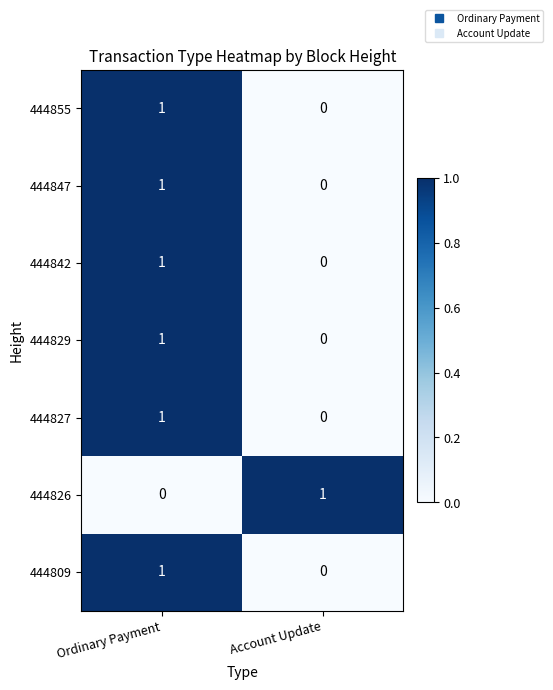

Count the number of data series in this chart.

7